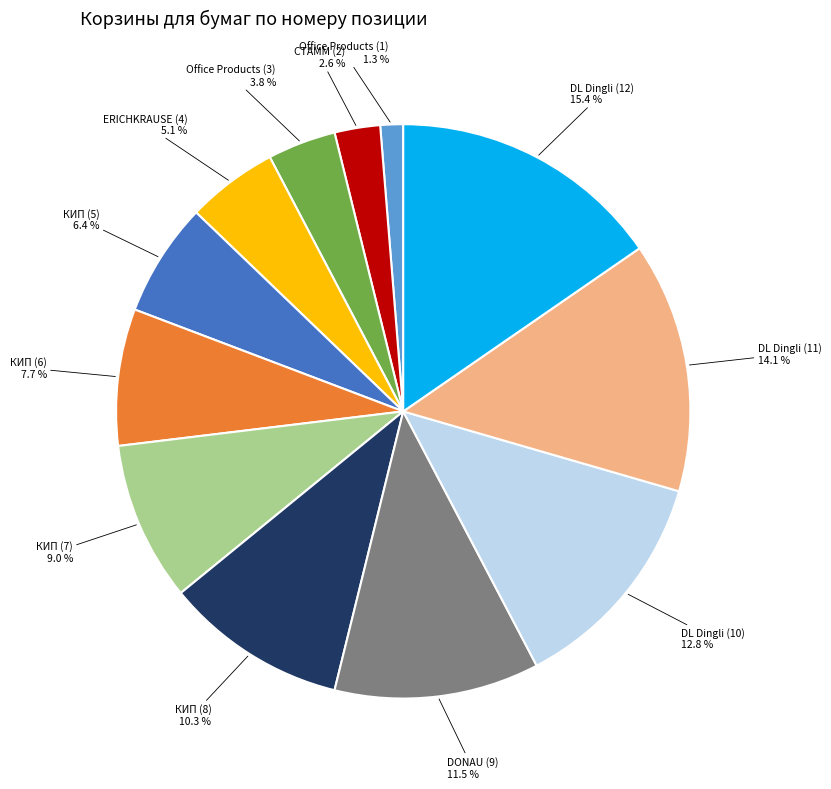

Which category has the smallest portion of the pie?

Office Products (1)